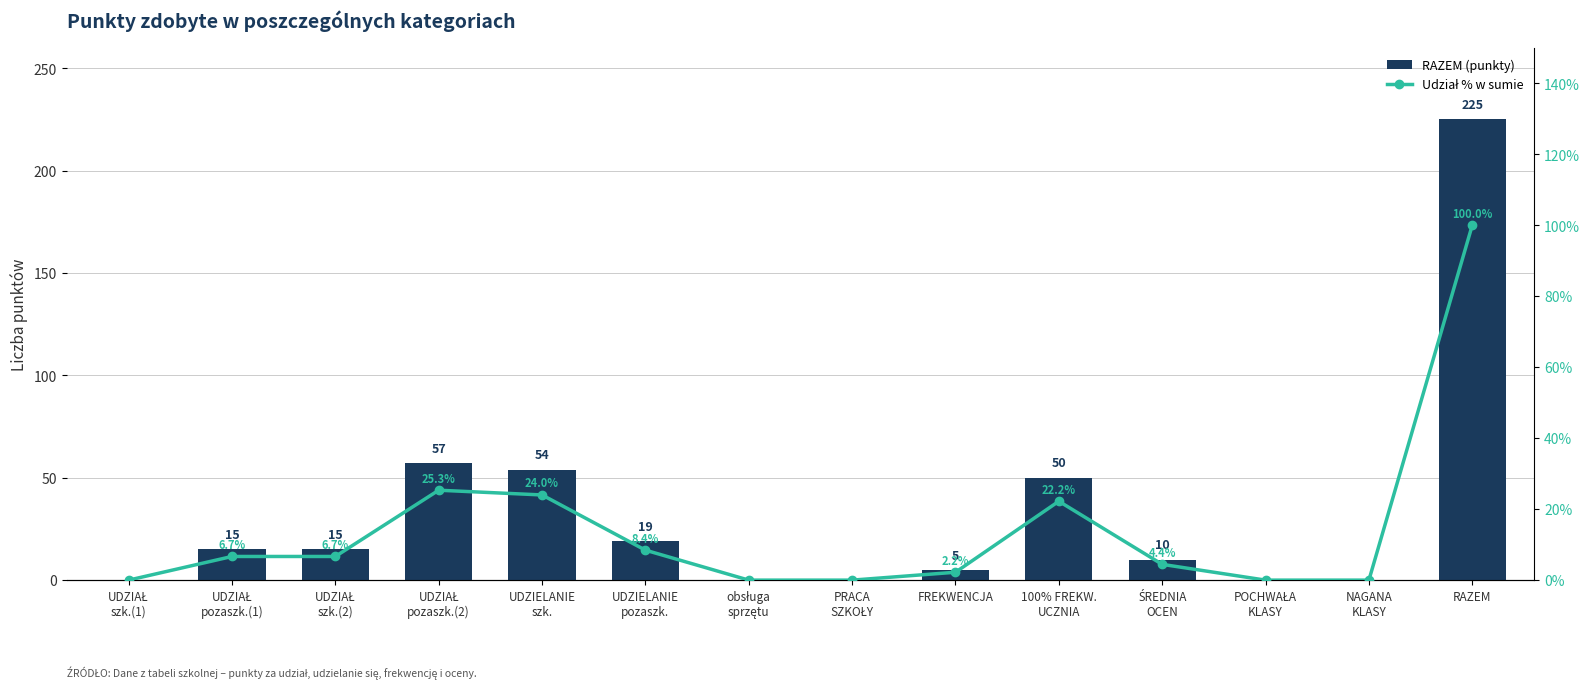

Where is Udział % w sumie nearest to the value 50?

UDZIAŁ
pozaszk.(2)